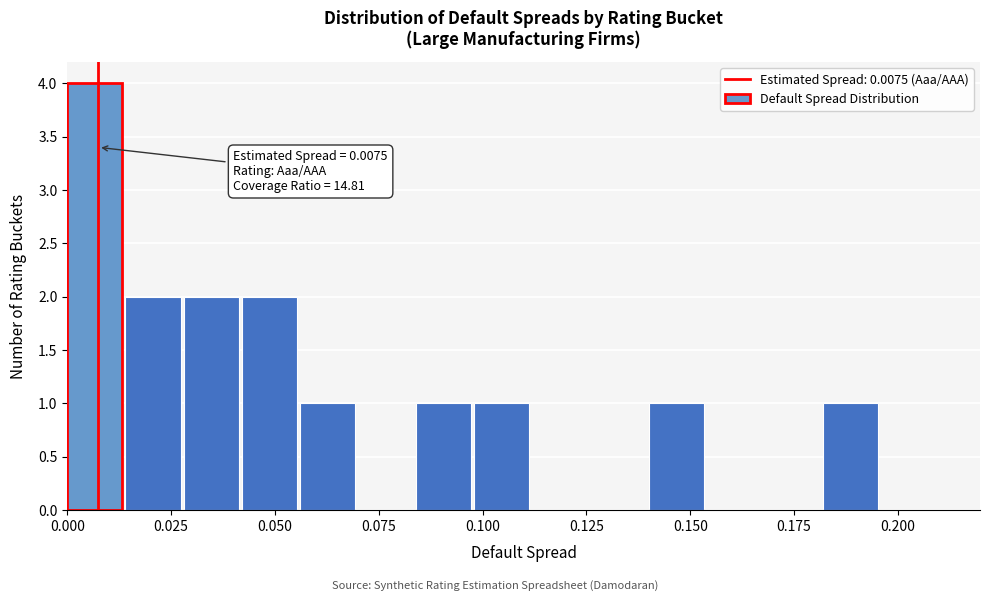

Read against the x-axis, roughly where is the centre of the tallest bar?

0.005